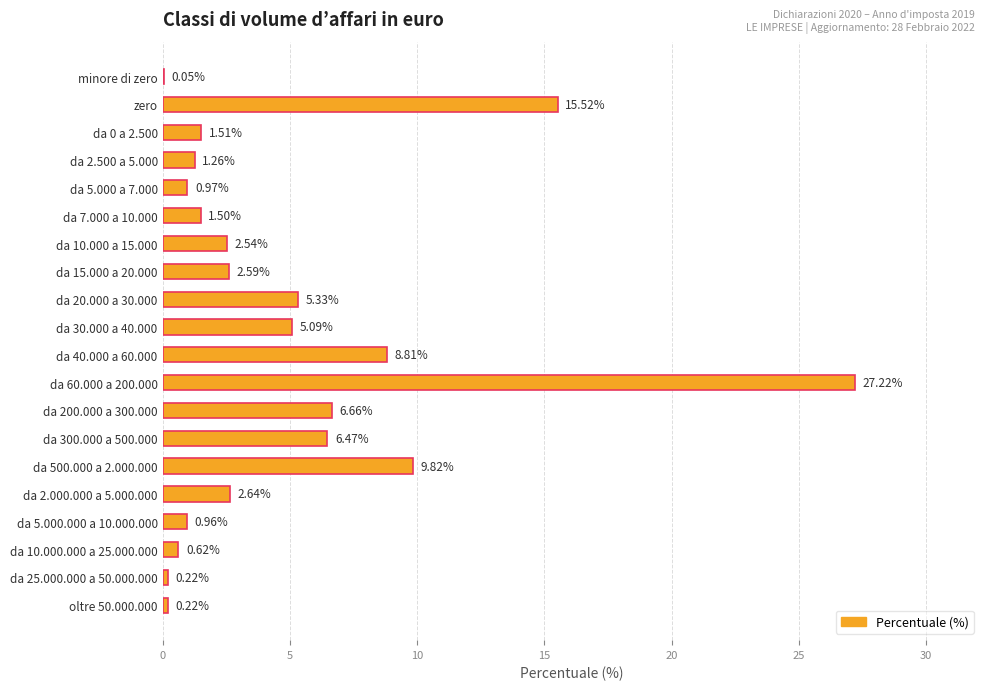

Which label corresponds to the largest value in the chart?

da 60.000 a 200.000